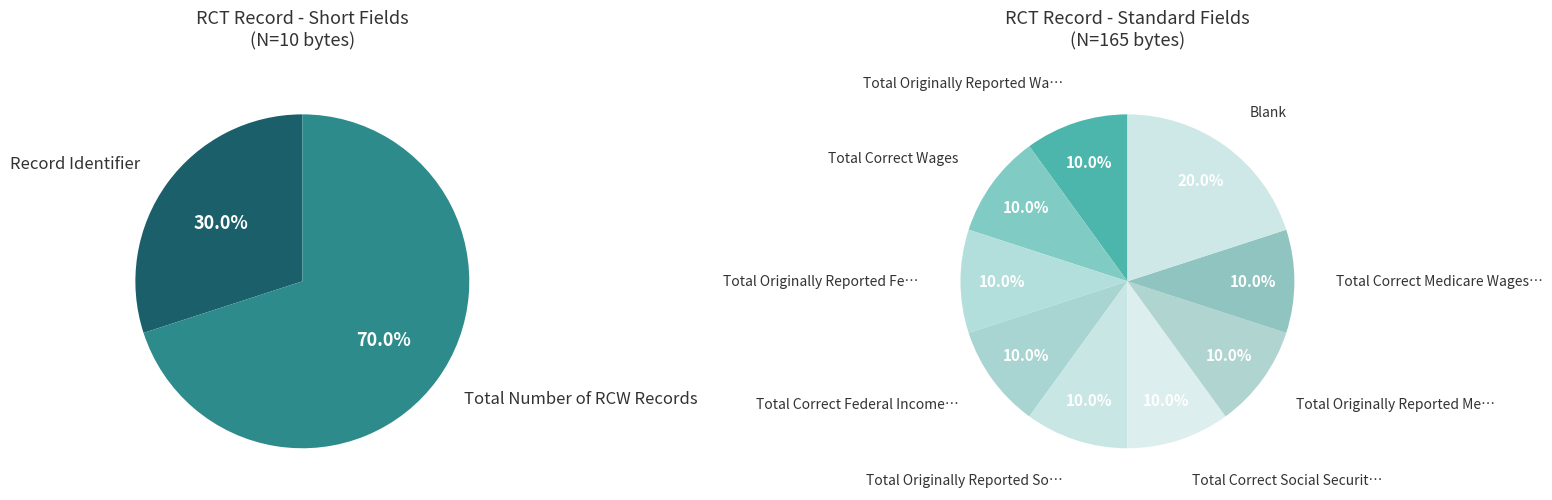

How many segments does this pie chart have?

11